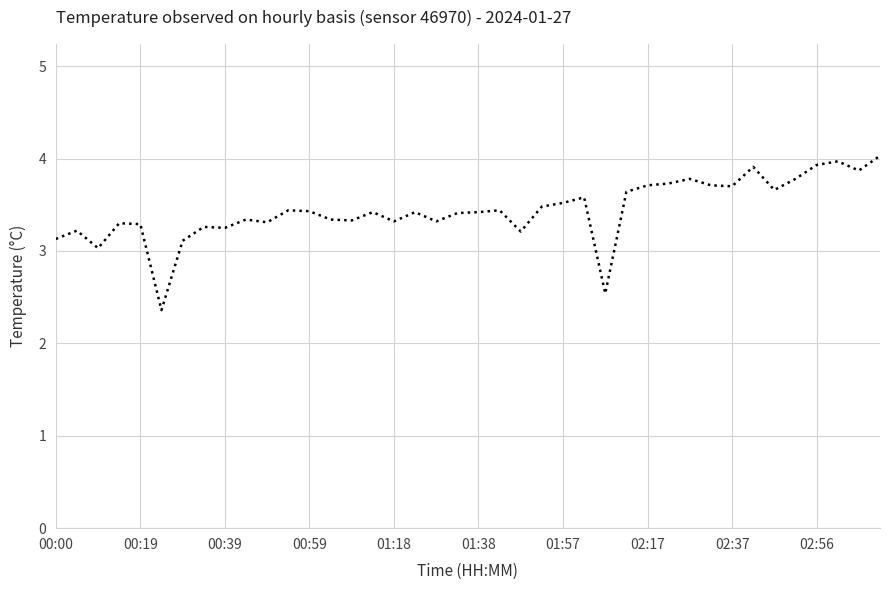

What is the difference between the maximum and minimum values?

1.7